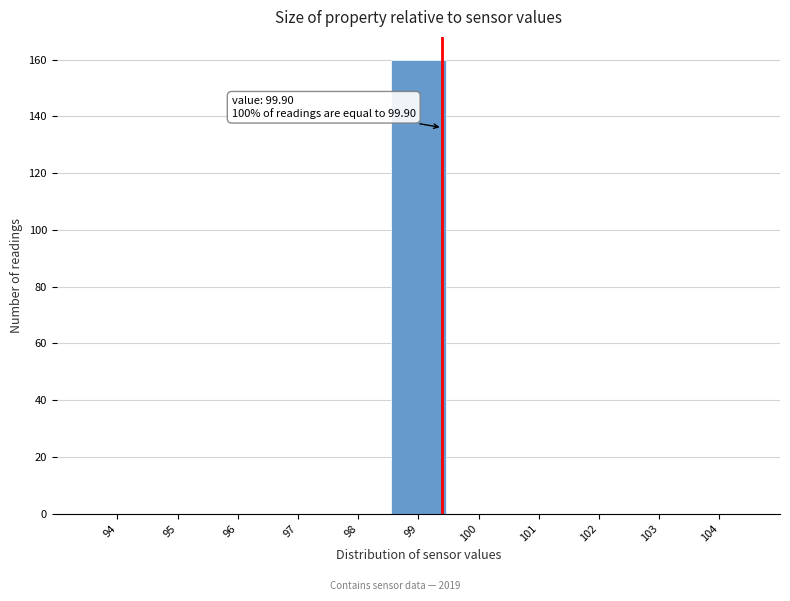

Reading left to right, transcribe all the data shown in this chart.

94=0	95=0	96=0	97=0	98=0	99=160	100=0	101=0	102=0	103=0	104=0